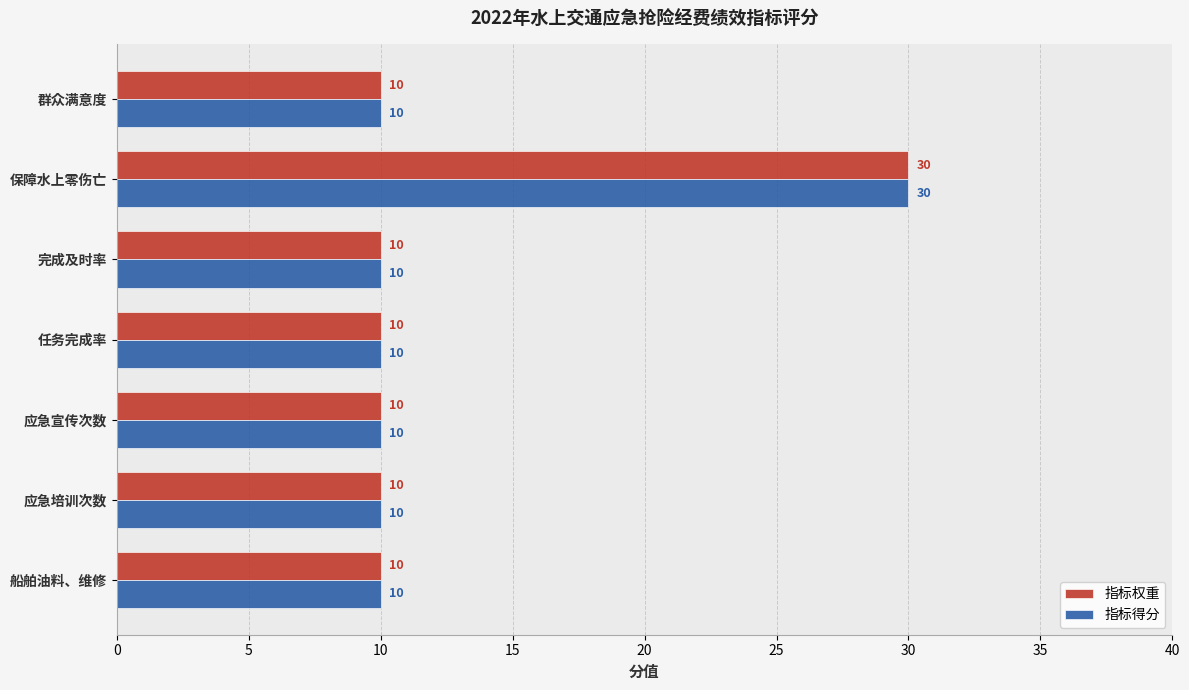

At which label does 指标得分 reach its peak?

保障水上零伤亡